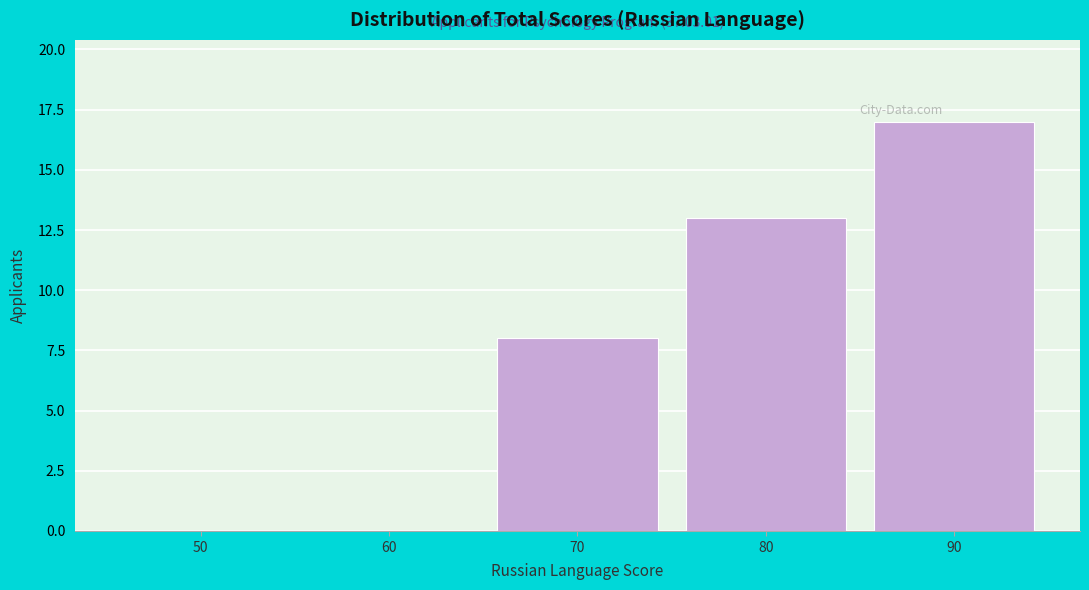

Reading left to right, what are all the values shown in this chart?

50=0	60=0	70=8	80=13	90=17